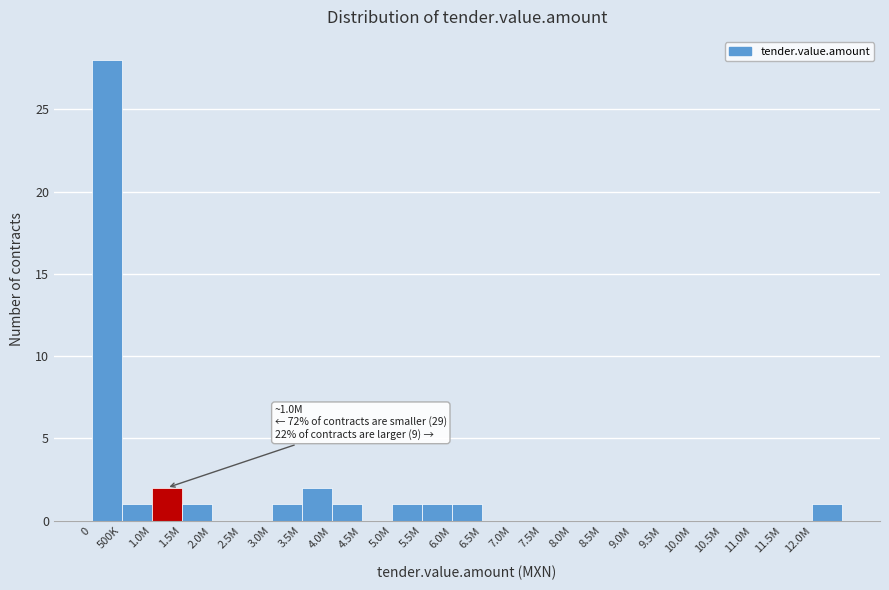

Reading right to left, transcribe all the data shown in this chart.

12.0M=1	11.5M=0	11.0M=0	10.5M=0	10.0M=0	9.5M=0	9.0M=0	8.5M=0	8.0M=0	7.5M=0	7.0M=0	6.5M=0	6.0M=1	5.5M=1	5.0M=1	4.5M=0	4.0M=1	3.5M=2	3.0M=1	2.5M=0	2.0M=0	1.5M=1	1.0M=2	500K=1	0=28